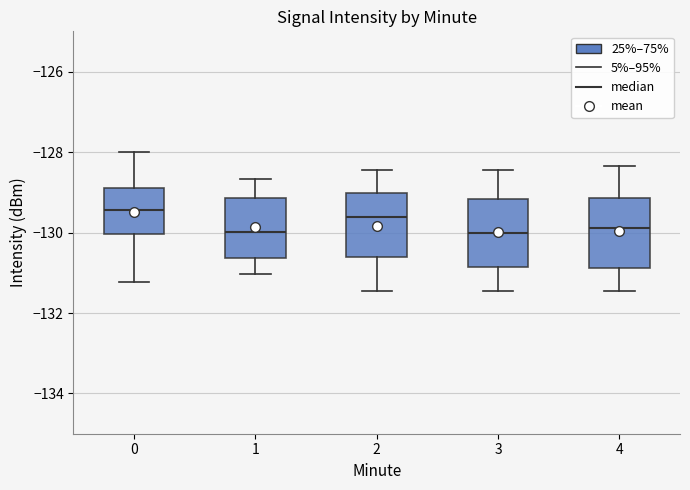

Reading left to right, transcribe this box plot: for each box, give where its median line is, the range the box spans, and where its two whiskers end, as read against the y-axis. The values are not printed on the chart, so give them approximately, as read against the axis.

0: median -129.4, box -130.0 to -128.8, whiskers -131.2 to -128.0
1: median -130.0, box -130.6 to -129.2, whiskers -131.0 to -128.6
2: median -129.6, box -130.6 to -129.0, whiskers -131.4 to -128.4
3: median -130.0, box -130.8 to -129.2, whiskers -131.4 to -128.4
4: median -129.8, box -130.8 to -129.2, whiskers -131.4 to -128.4